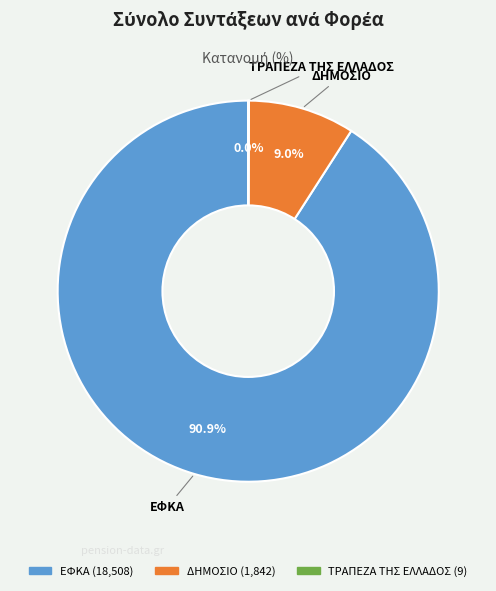

What percentage is NOT represented by ΔΗΜΟΣΙΟ?

91.0%